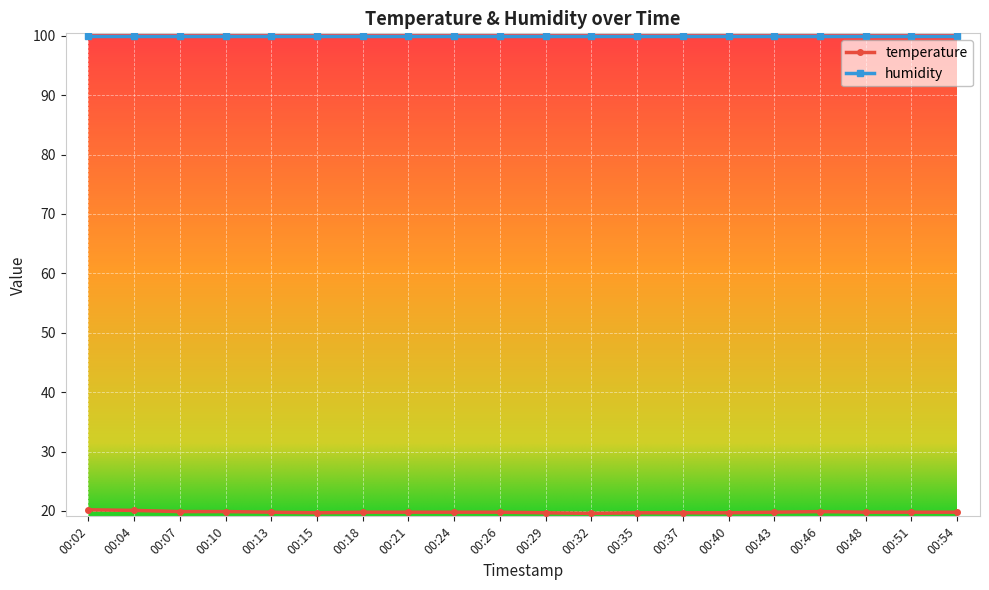

List the series in order of their overall mean, highest first.

humidity, temperature